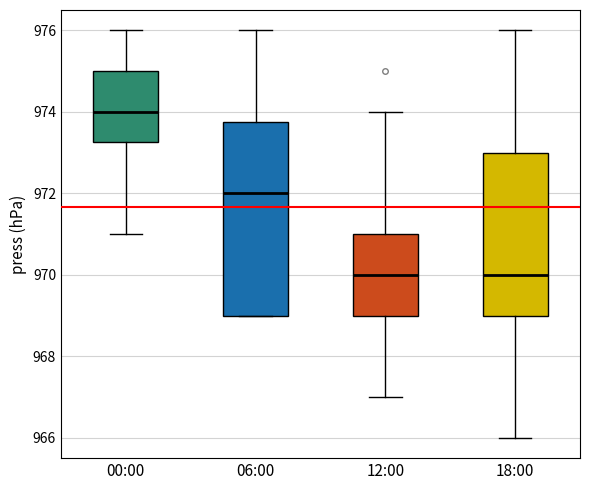

Reading left to right, read every box against the y-axis: the position of its median line, the range the box covers, and the ends of its whiskers. The values are not printed on the chart, so give them approximately, as read against the axis.

00:00: median 974.0, box 973.2 to 975.0, whiskers 971.0 to 976.0
06:00: median 972.0, box 969.0 to 973.8, whiskers 969.0 to 976.0
12:00: median 970.0, box 969.0 to 971.0, whiskers 967.0 to 974.0
18:00: median 970.0, box 969.0 to 973.0, whiskers 966.0 to 976.0